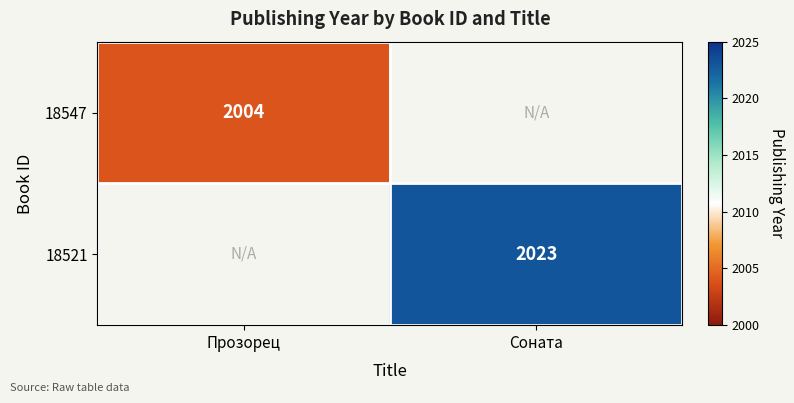

Is it true that 18547 equals 3154.6 at Прозорец?

False